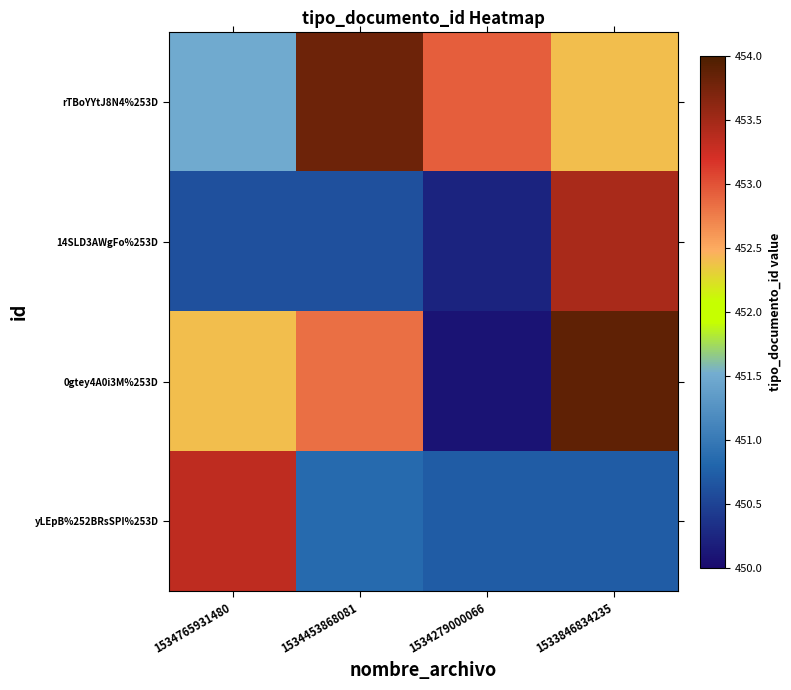

Which category has the lowest value across all series?

1534279000066